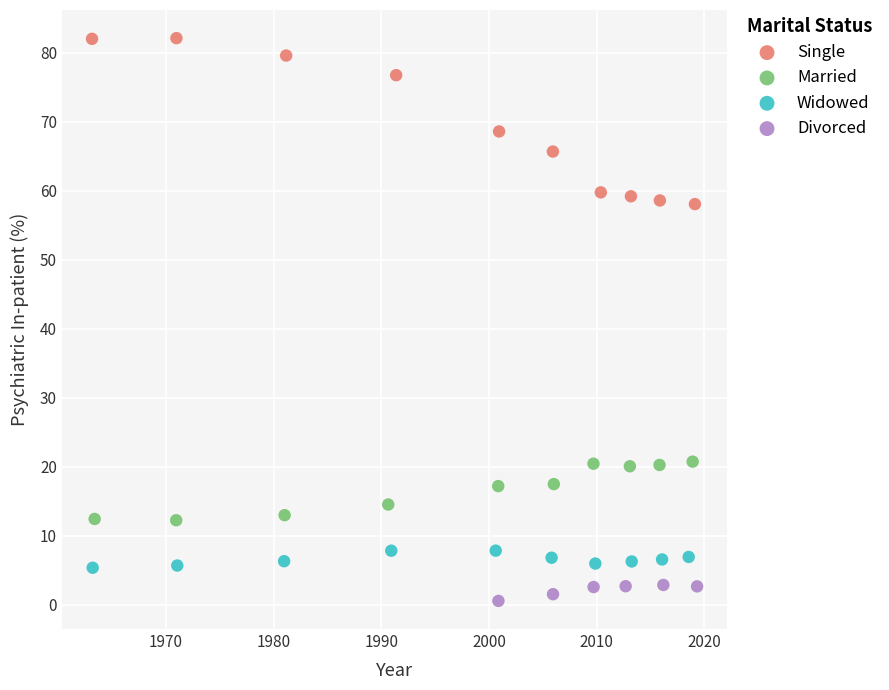

Which series contains the lowest Y value?

Divorced